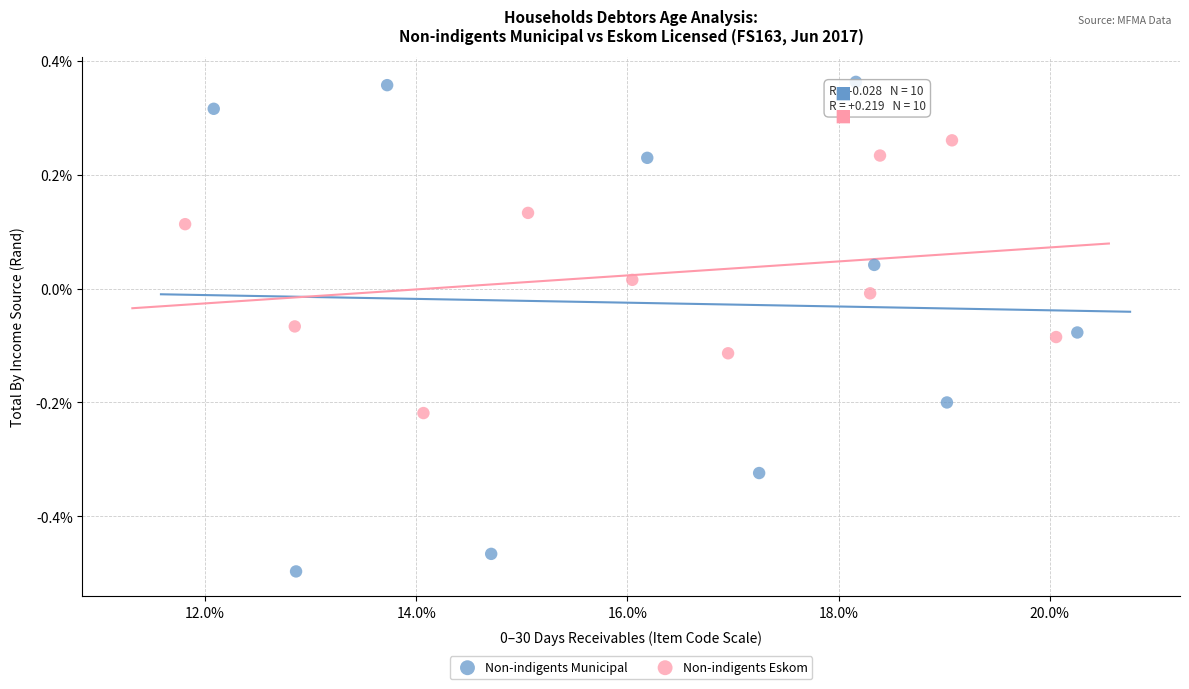

Which series has the largest Y range (max minus min)?

Non-indigents Municipal